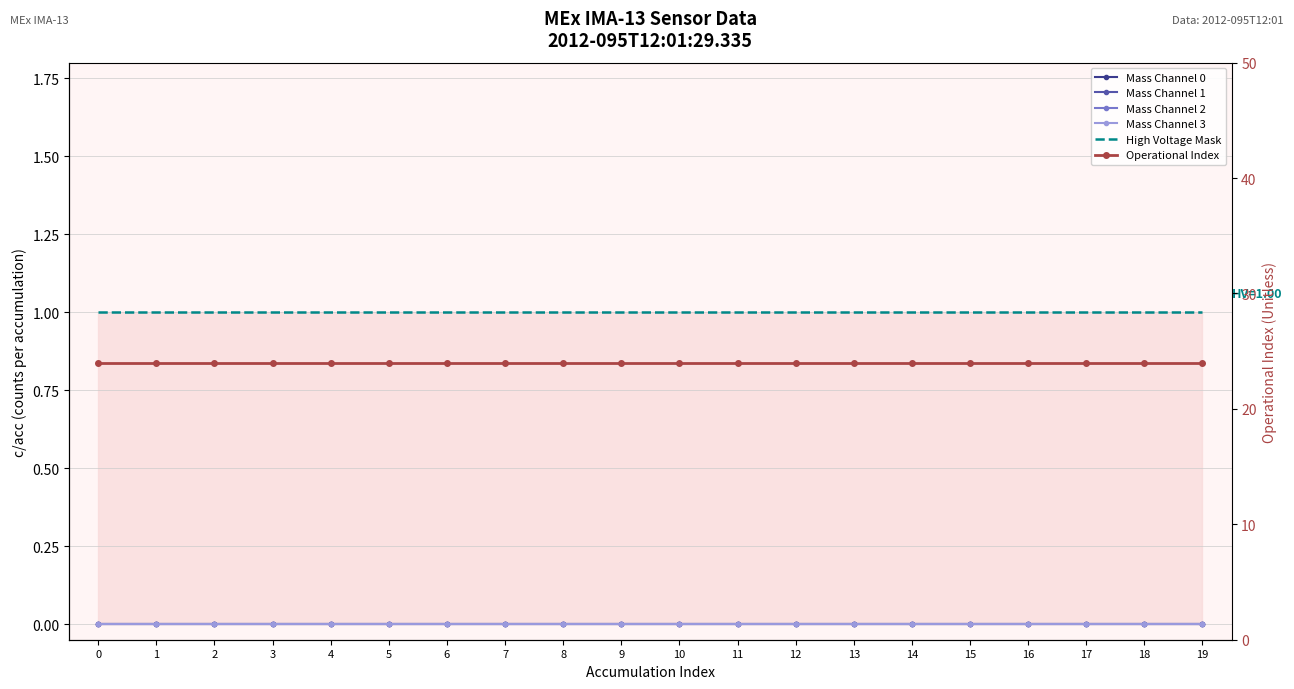

Is it true that High Voltage Mask equals 1 at 0?

True